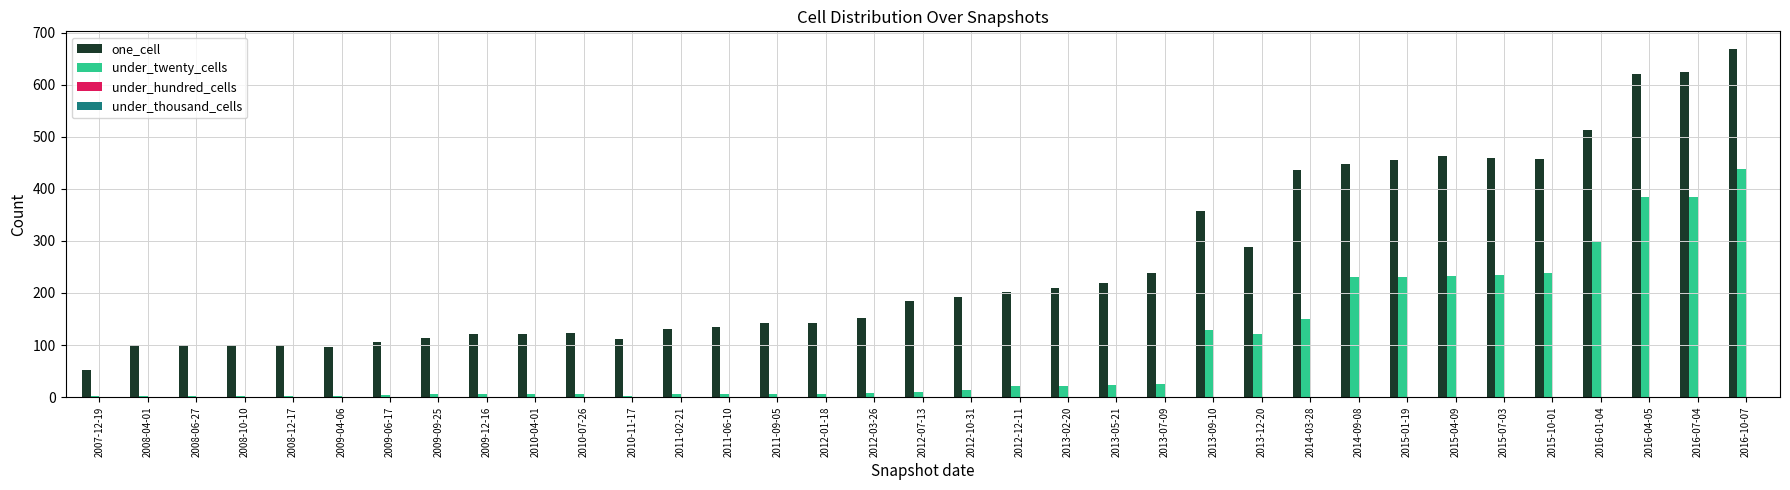

True or false: one_cell has a value of 131 at 2011-02-21.

True